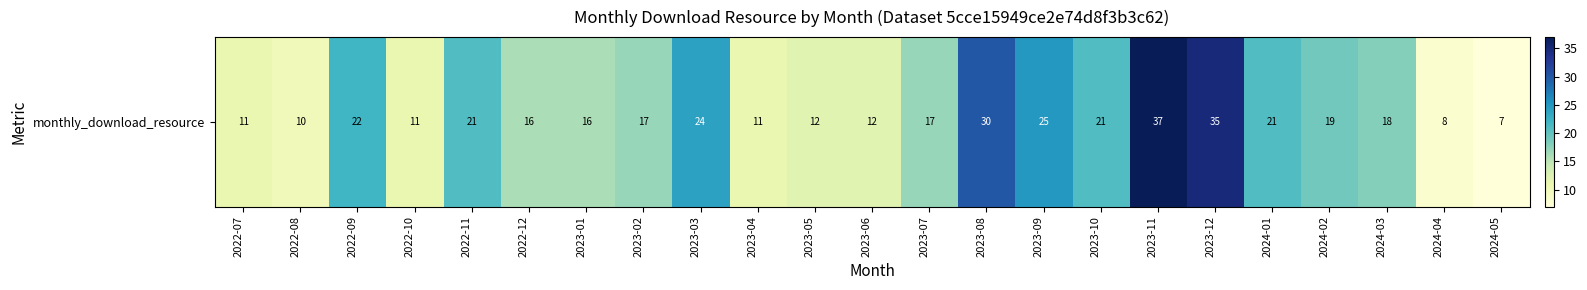

At which label does the data first exceed 17?

2022-09